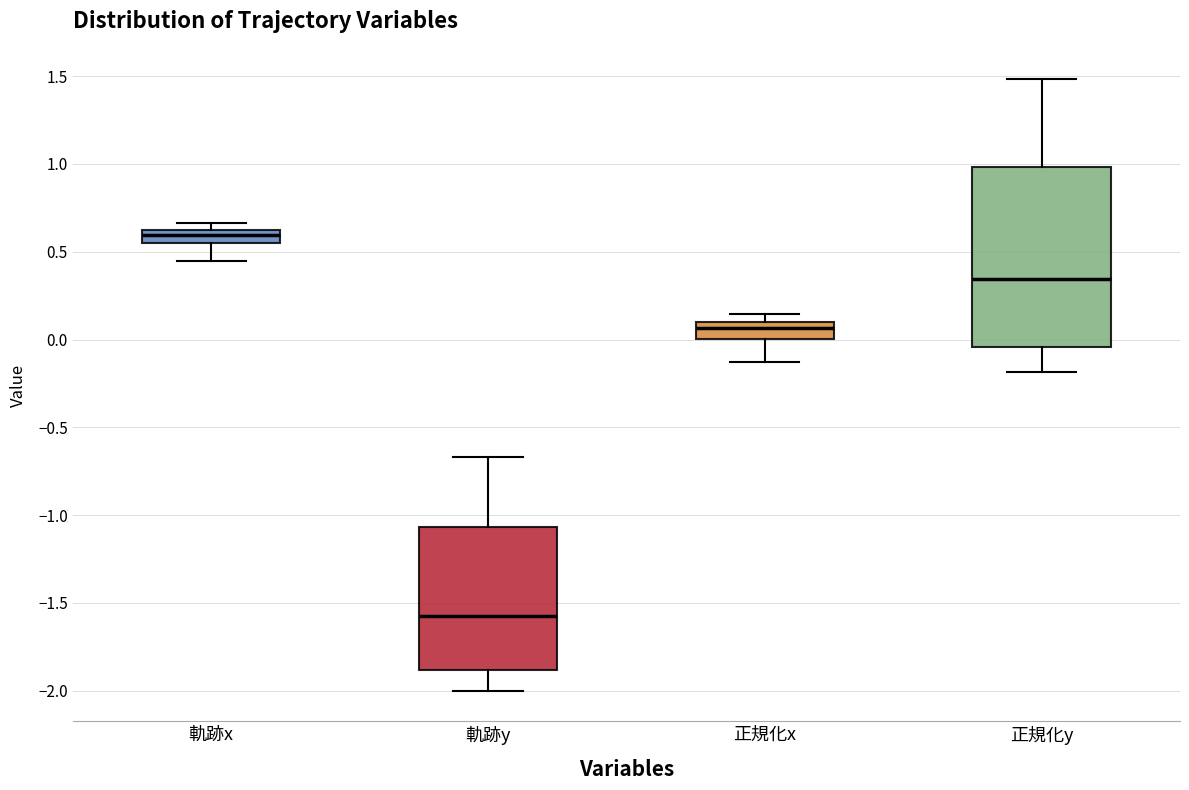

Reading left to right, read every box against the y-axis: the position of its median line, the range the box covers, and the ends of its whiskers. The values are not printed on the chart, so give them approximately, as read against the axis.

軌跡x: median 0.60 (just below the box's upper edge), box 0.55 to 0.60, whiskers 0.45 to 0.65
軌跡y: median -1.60, box -1.90 to -1.05, whiskers -2.00 to -0.65
正規化x: median 0.05, box 0.00 to 0.10, whiskers -0.15 to 0.15
正規化y: median 0.35, box -0.05 to 1.00, whiskers -0.20 to 1.50